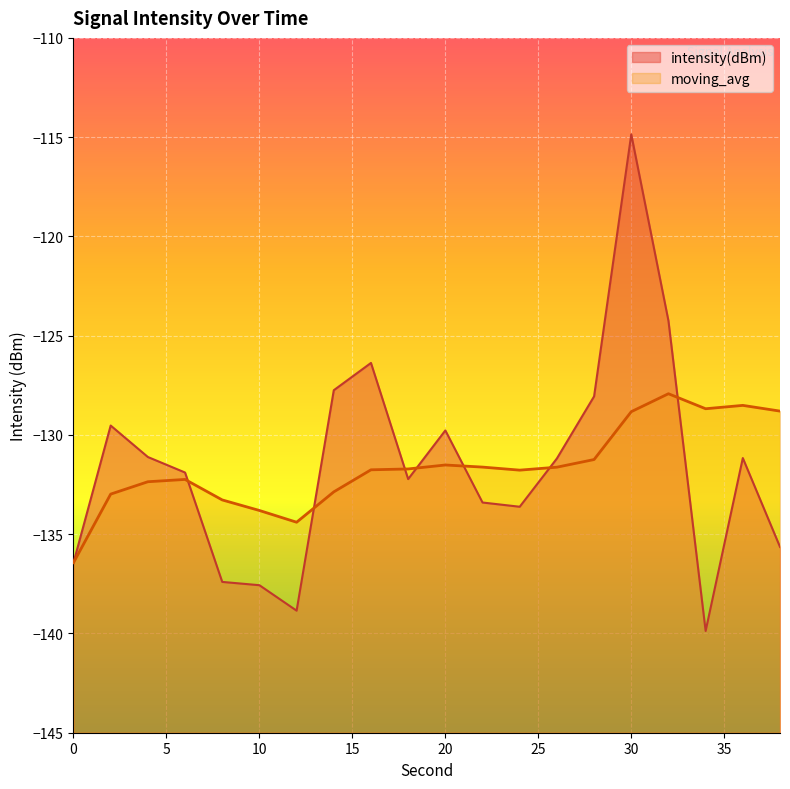

Which label corresponds to the smallest value in the chart?

34